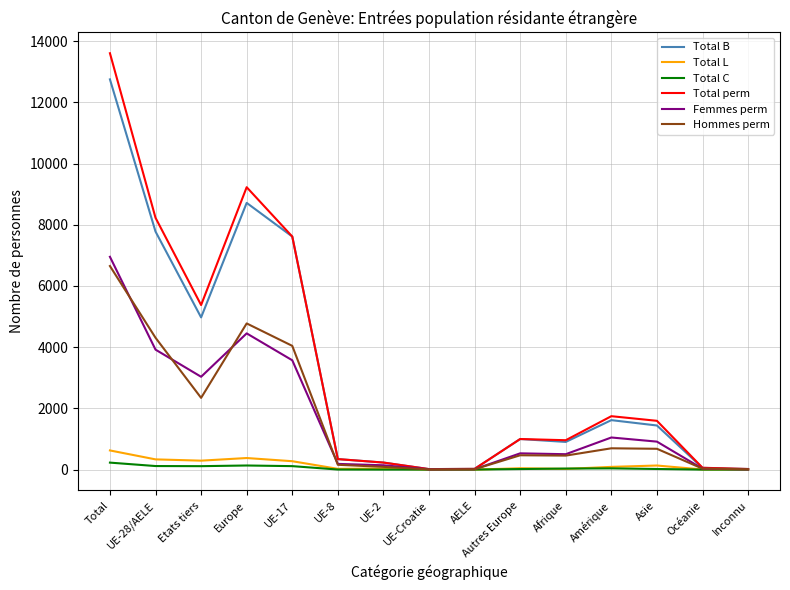

What position from the right is Total?

15